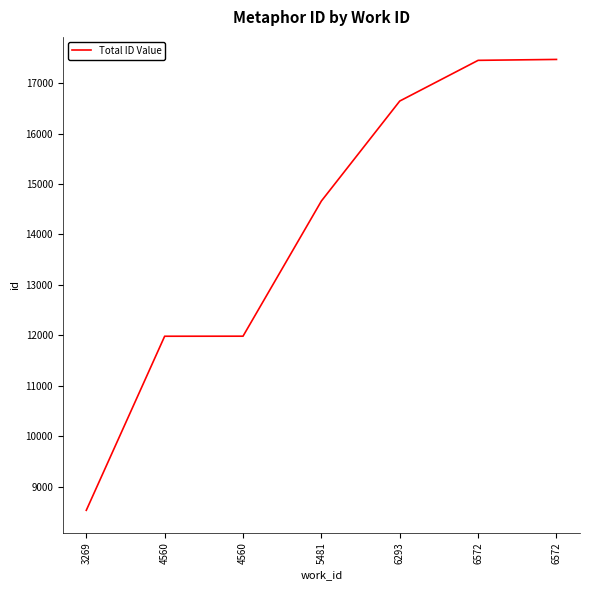

How many categories are shown in the chart?

7